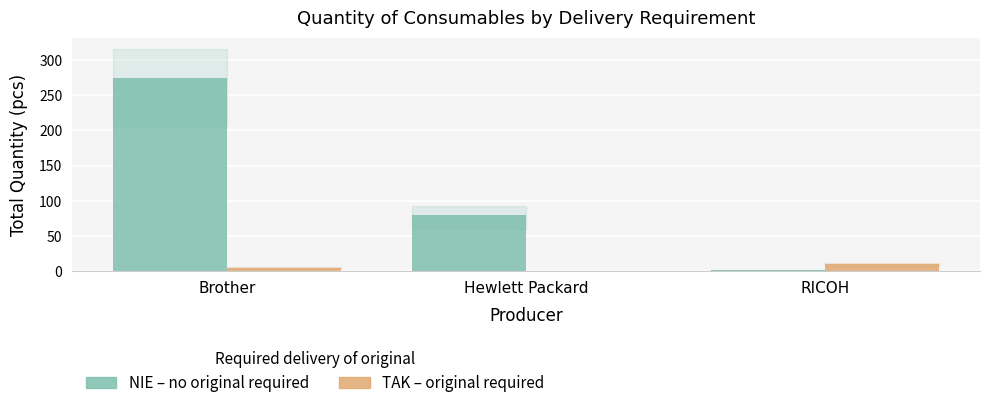

Count the number of categories in the chart.

3